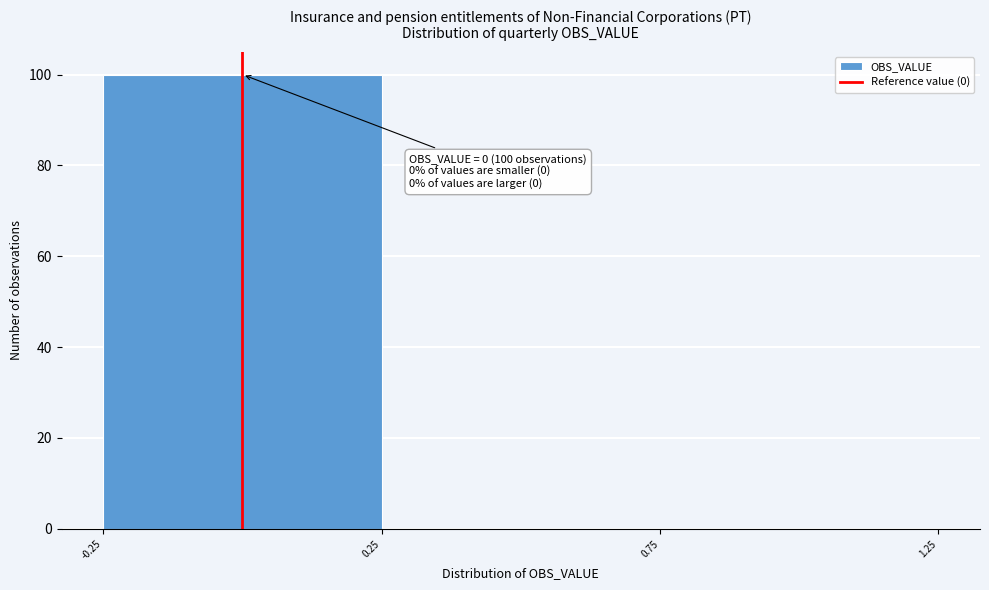

Which range on the x-axis has the tallest bar?

-0.25 to 0.25